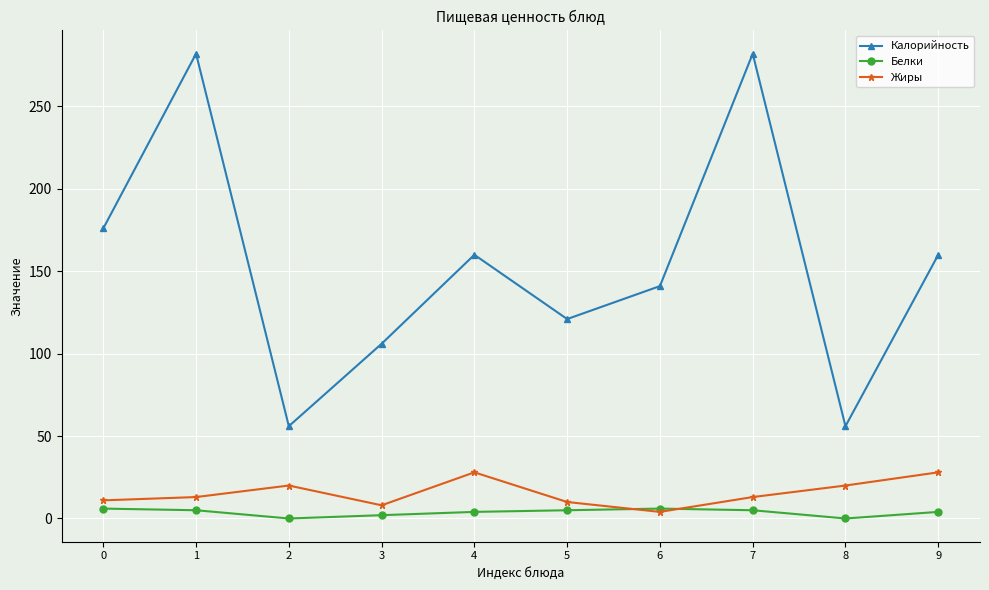

At which category does Жиры reach its first local peak?

2